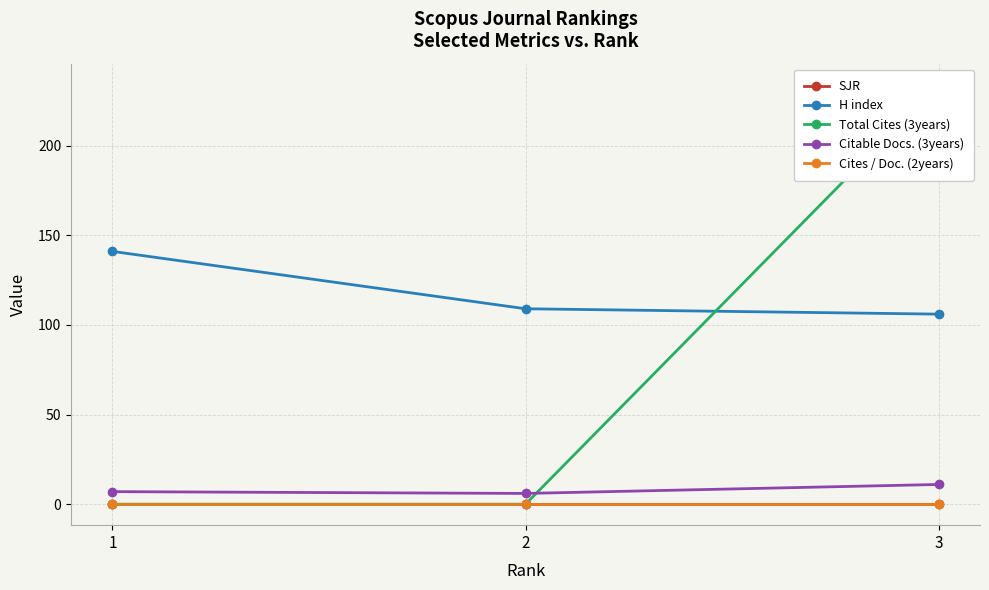

True or false: Total Cites (3years) has a value of 81 at 3.

False